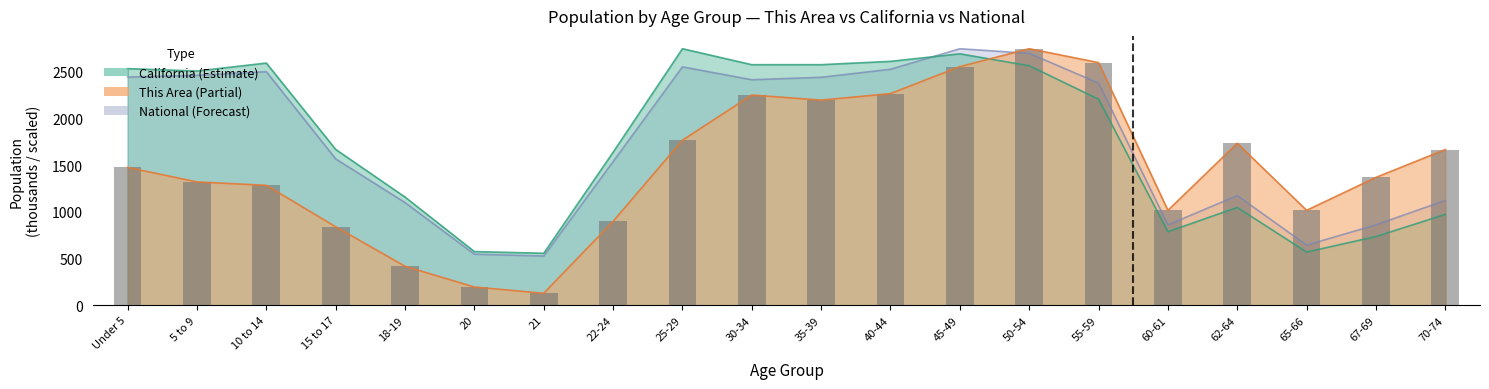

Is it true that This Area equals 1665.5 at 70-74?

True